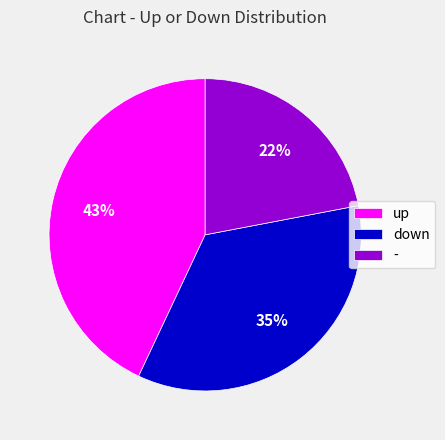

Combined, do up and down account for over 50%?

Yes